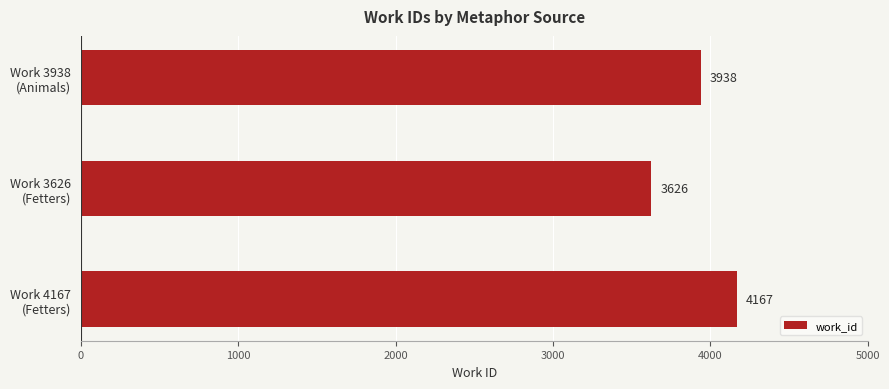

What is the average value?

3910